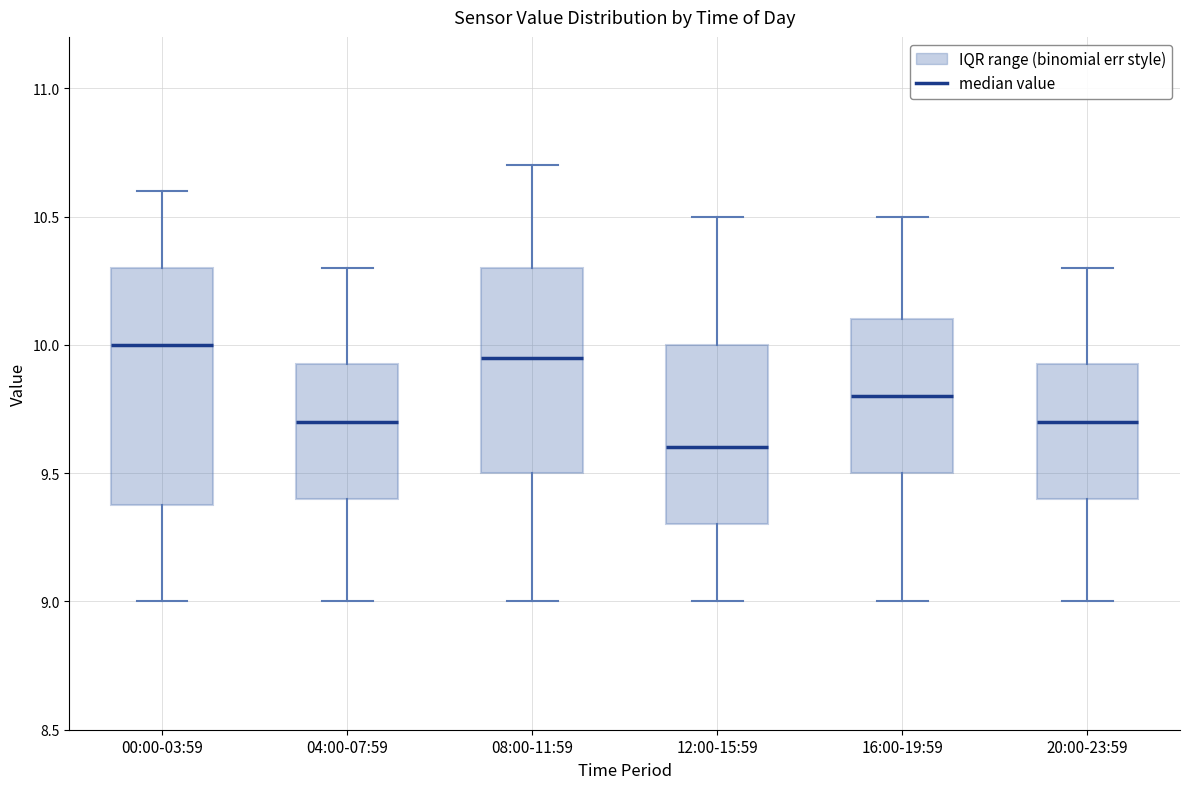

Comparing the boxes themselves (not the whiskers), which one is the tallest?

00:00-03:59